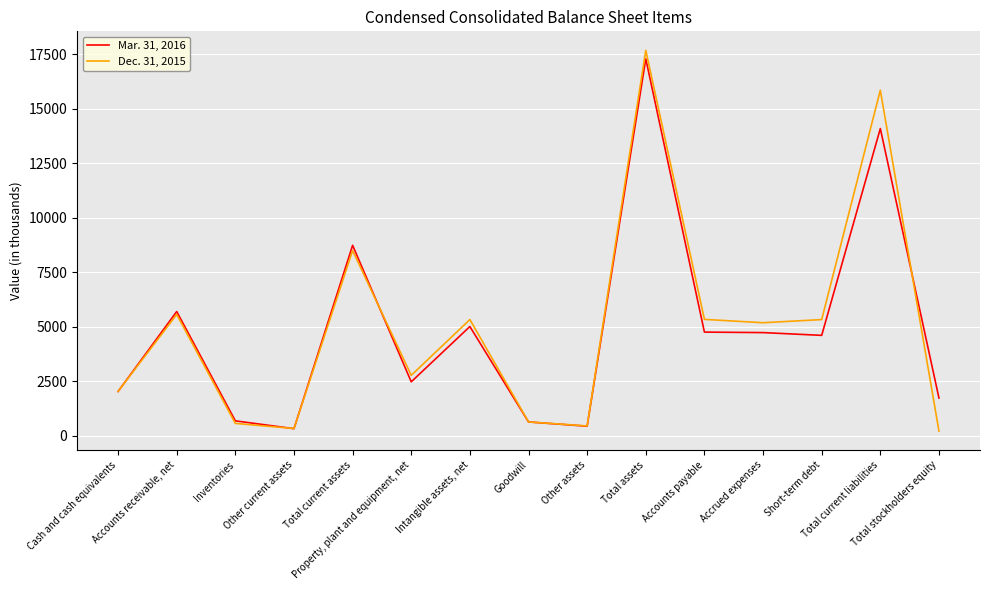

Which series has the widest spread of values?

Dec. 31, 2015